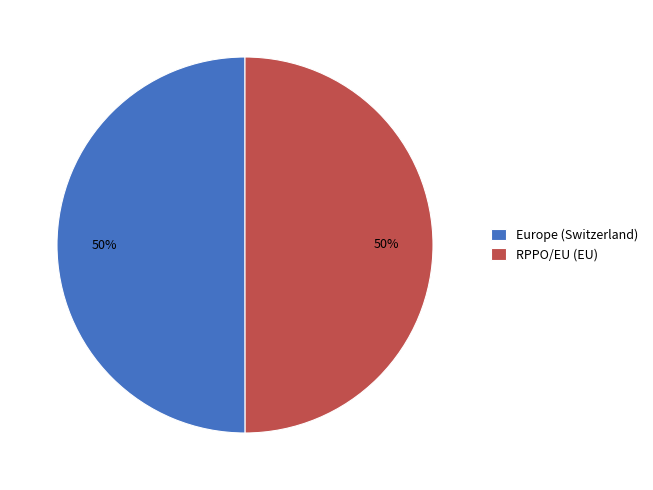

What is the ratio of the value at Europe (Switzerland) to the value at RPPO/EU (EU)?

1.0